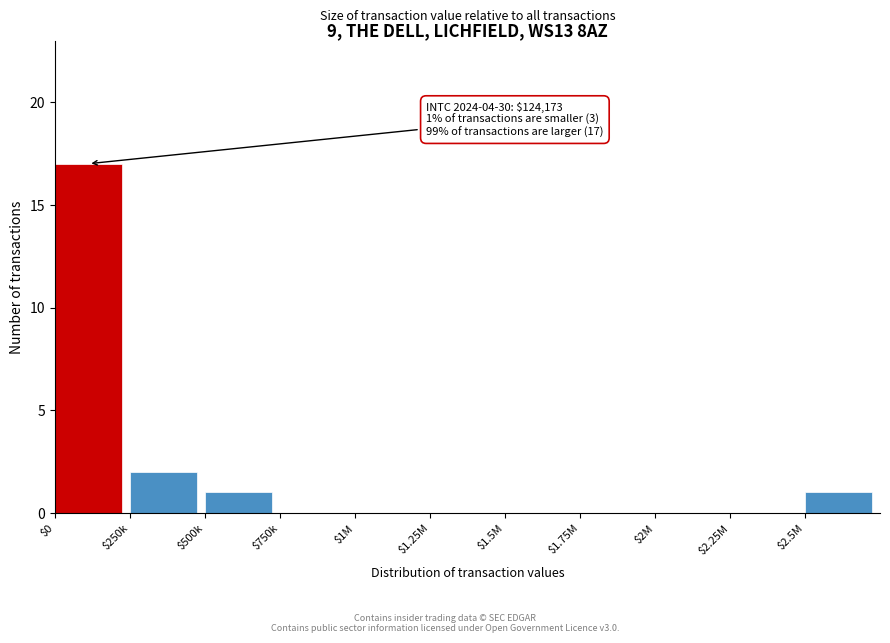

Is it true that the value at $2M is -11?

False